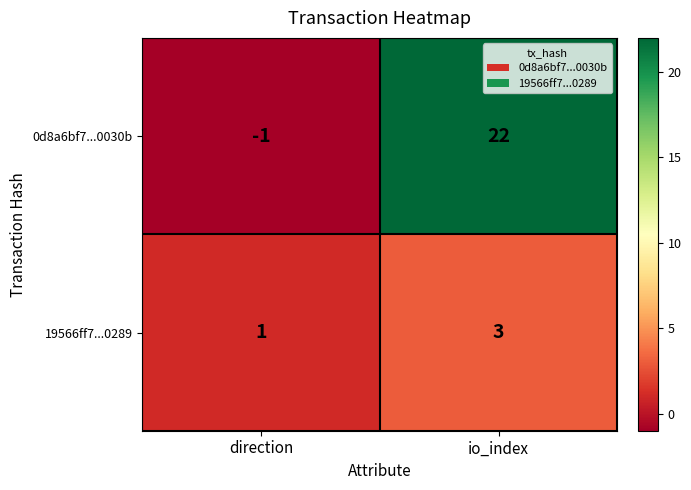

Which series has the largest total across all categories?

0d8a6bf7...0030b